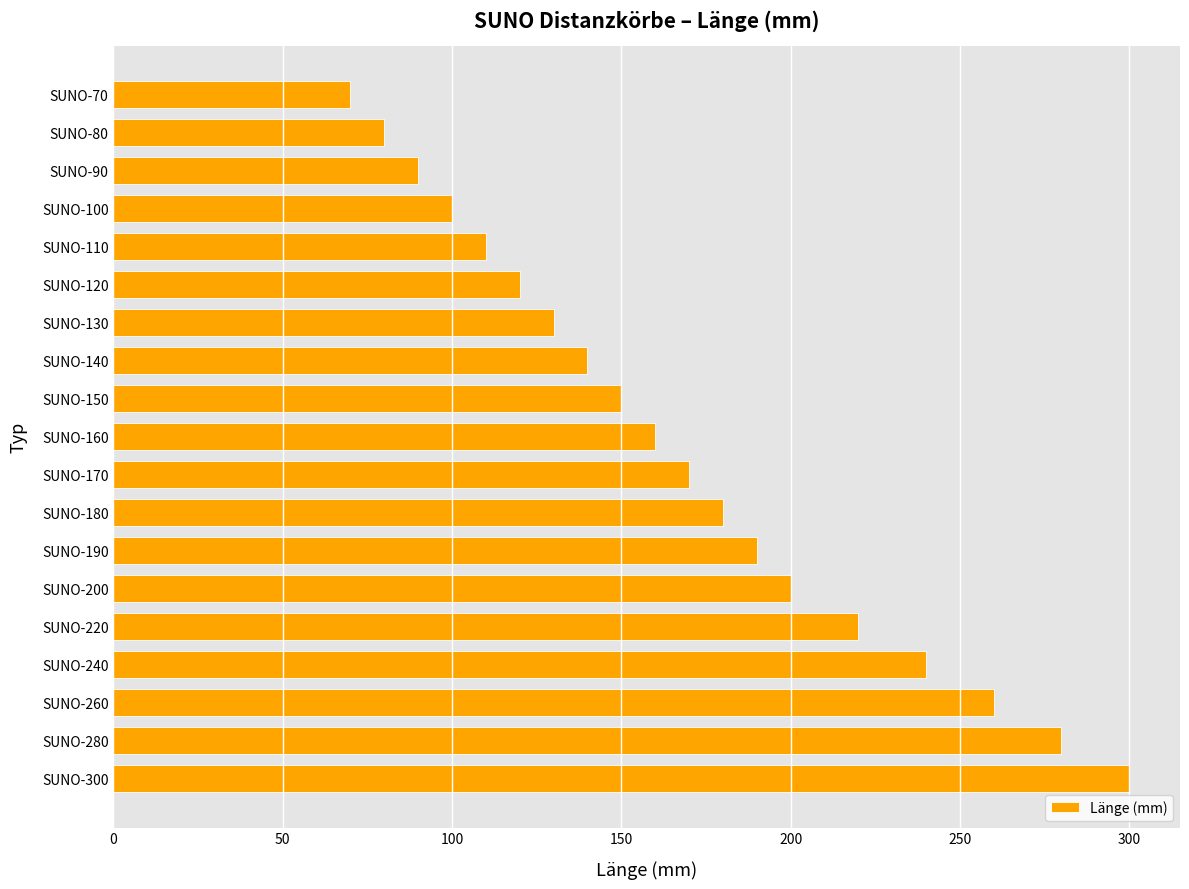

What is the minimum value shown in the chart?

70